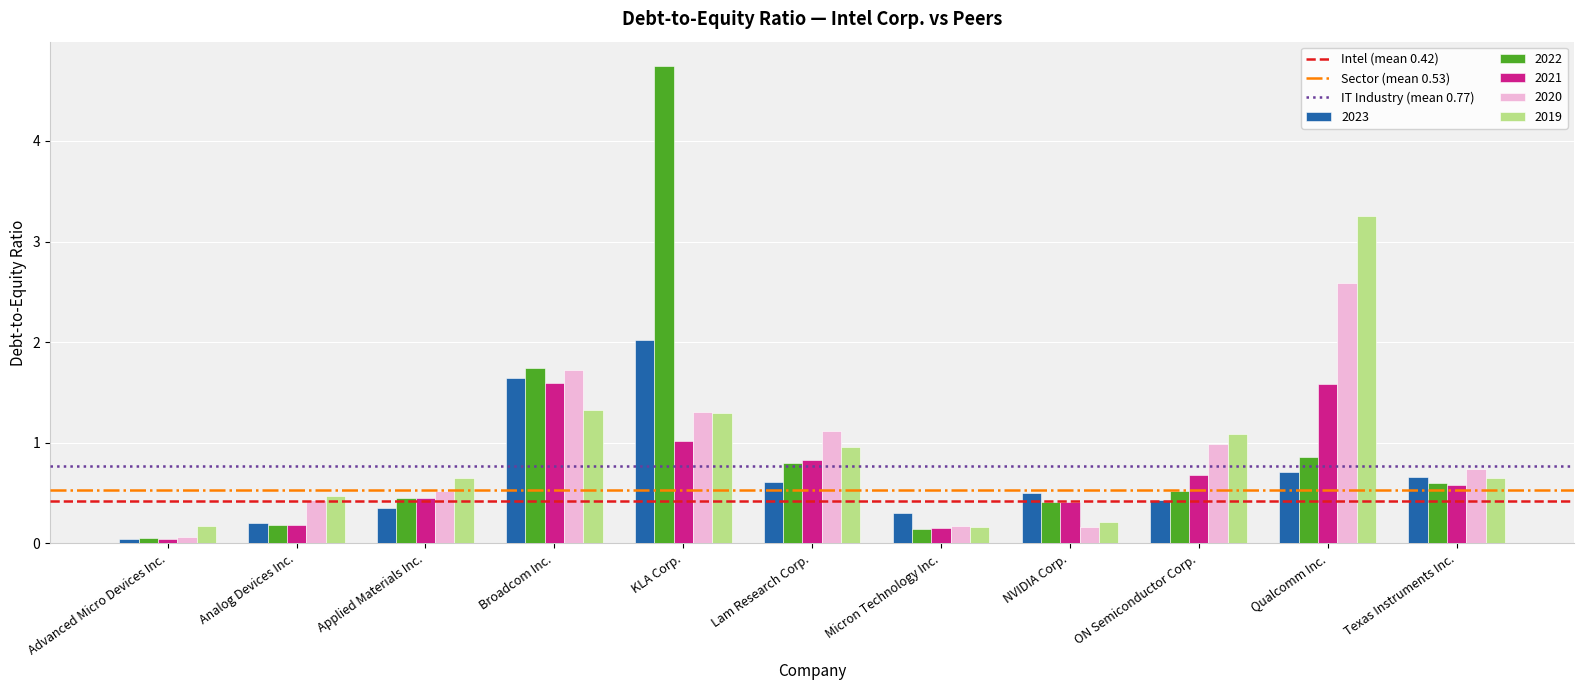

What is the sum of the 2019 values at Analog Devices Inc. and KLA Corp.?

1.8